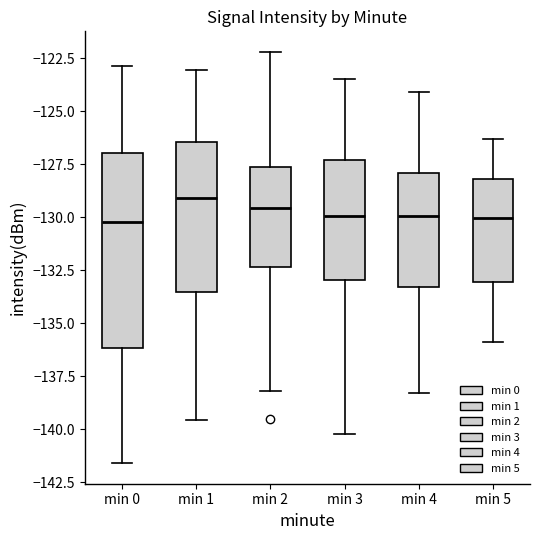

Reading left to right, transcribe this box plot: for each box, give where its median line is, the range the box spans, and where its two whiskers end, as read against the y-axis. The values are not printed on the chart, so give them approximately, as read against the axis.

min 0: median -130.0, box -136.0 to -127.0, whiskers -141.5 to -123.0
min 1: median -129.0, box -133.5 to -126.5, whiskers -139.5 to -123.0
min 2: median -129.5, box -132.5 to -127.5, whiskers -138.0 to -122.0
min 3: median -130.0, box -133.0 to -127.5, whiskers -140.0 to -123.5
min 4: median -130.0, box -133.5 to -128.0, whiskers -138.5 to -124.0
min 5: median -130.0, box -133.0 to -128.0, whiskers -136.0 to -126.5